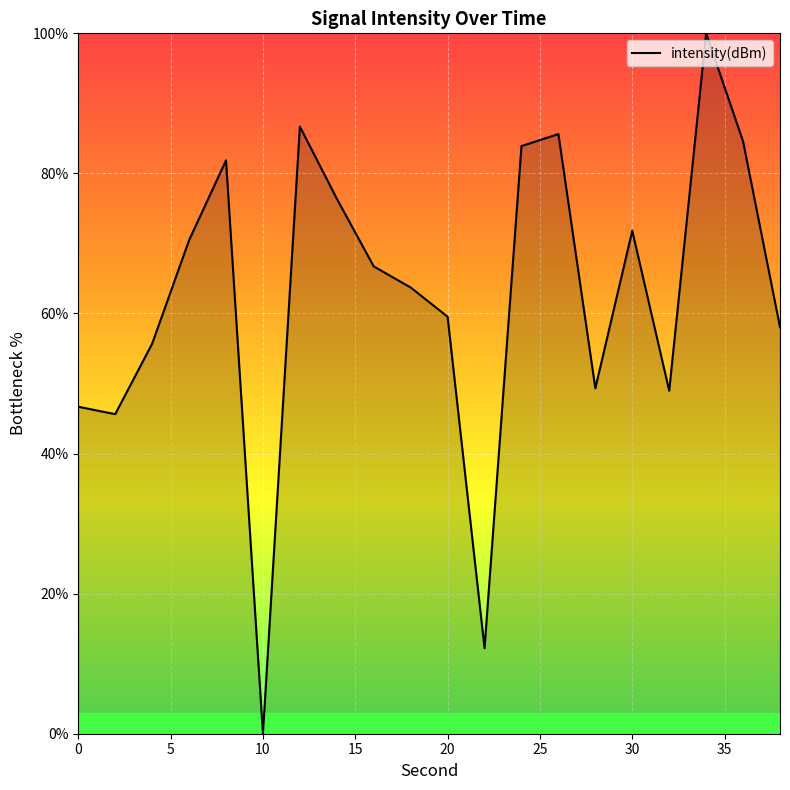

What is the greatest value displayed?

100.0